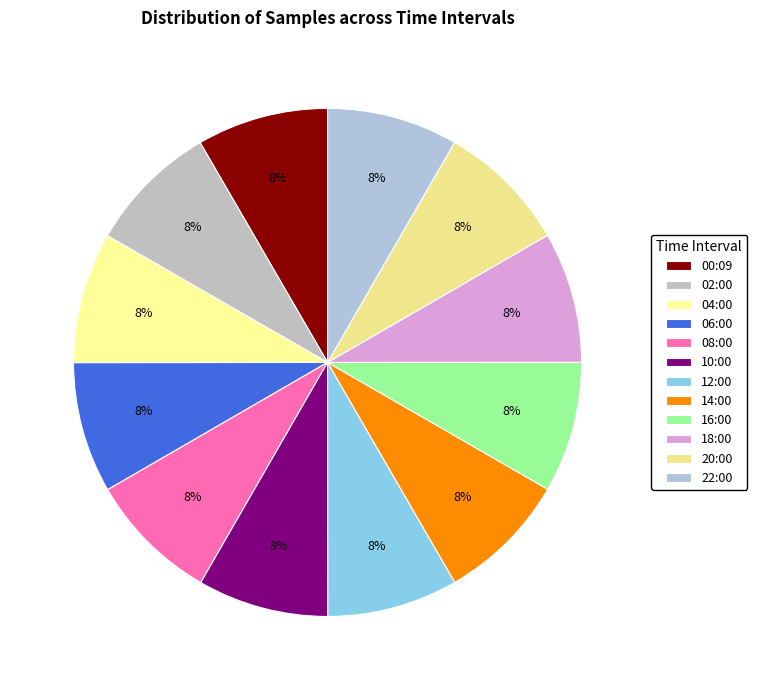

How many slices are in this pie chart?

12